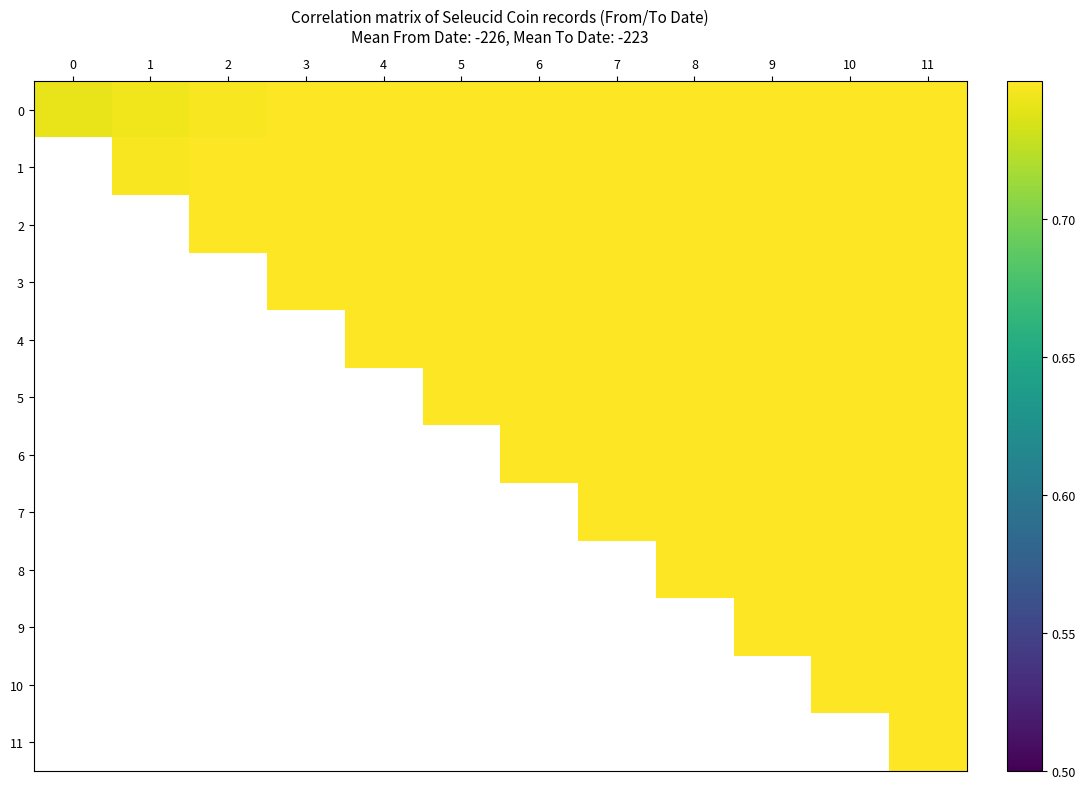

List the labels in order of 11 value, largest first.

0, 1, 2, 3, 4, 5, 6, 7, 8, 9, 10, 11